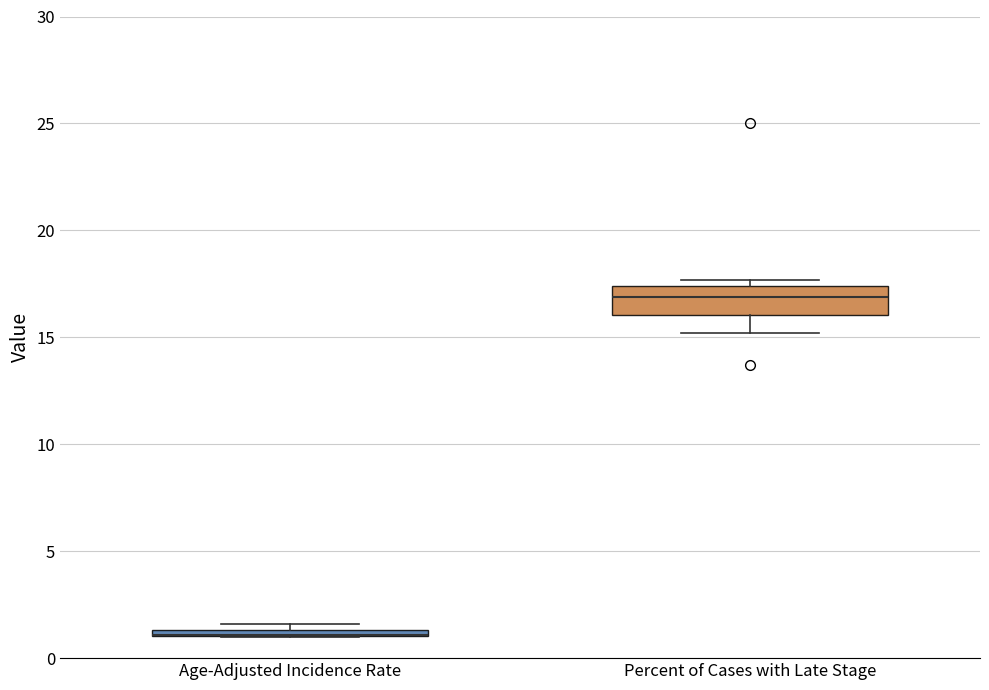

Where is the lower edge of the box for Percent of Cases with Late Stage on the y-axis? The values are not printed on the chart, so give them approximately, as read against the axis.

16.0